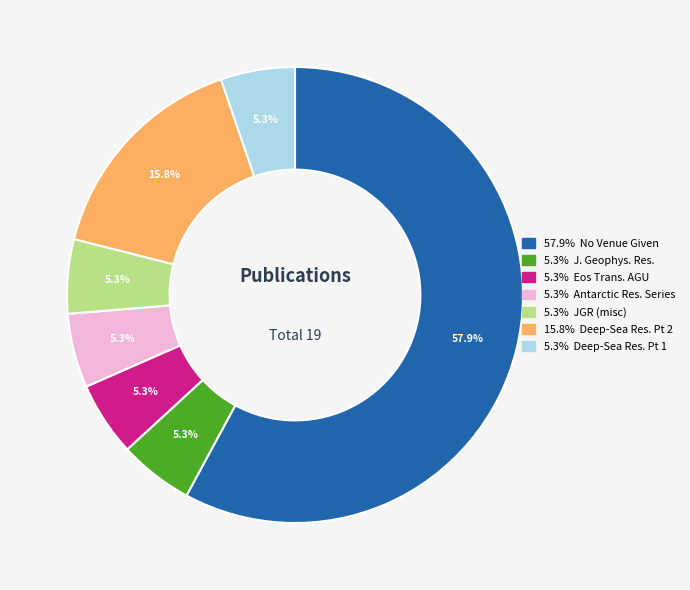

Is there a majority slice in this chart?

Yes